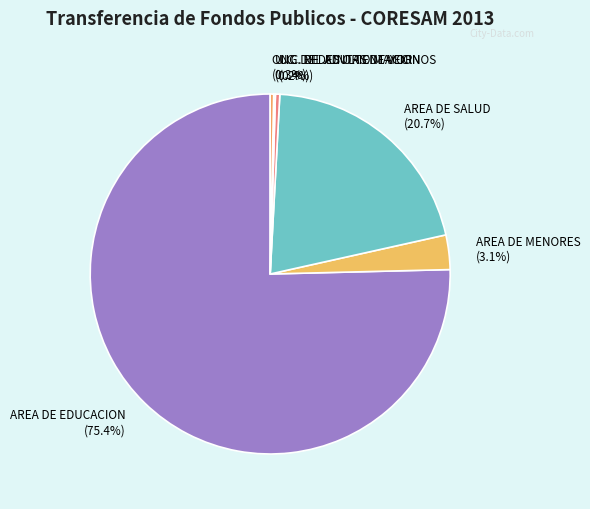

What is the ratio of the value at AREA DE EDUCACION to the value at AREA DE SALUD?

3.6